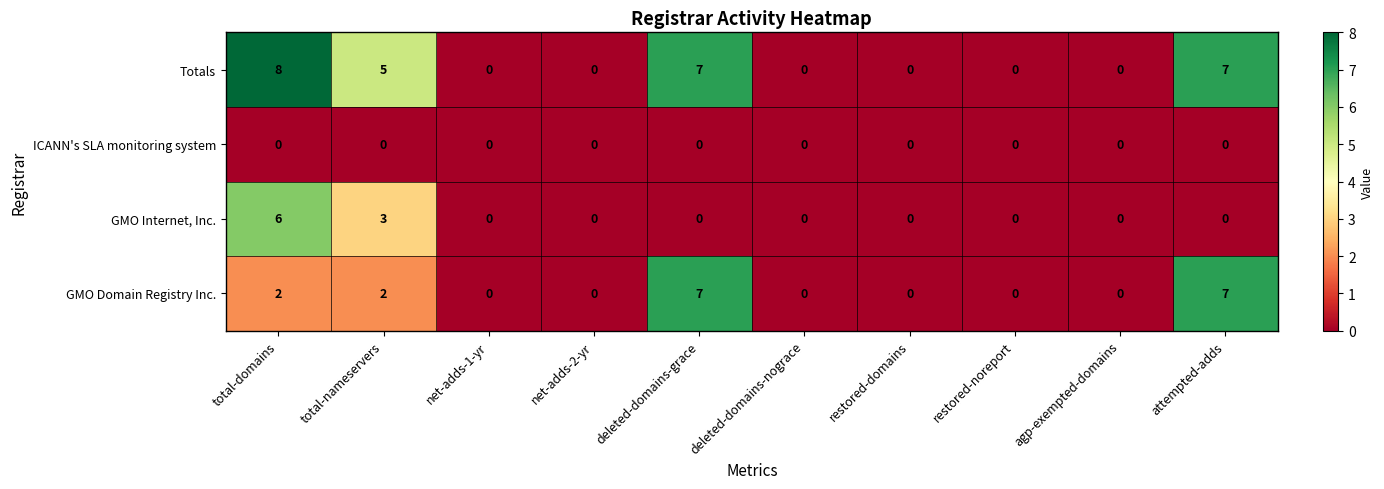

Between total-nameservers and restored-noreport, which series saw the biggest shift?

Totals